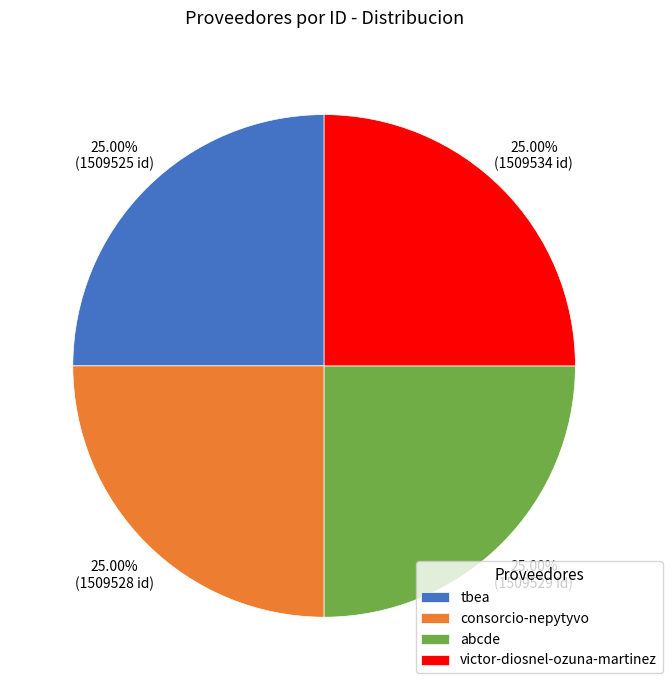

Is tbea the majority of the pie?

No